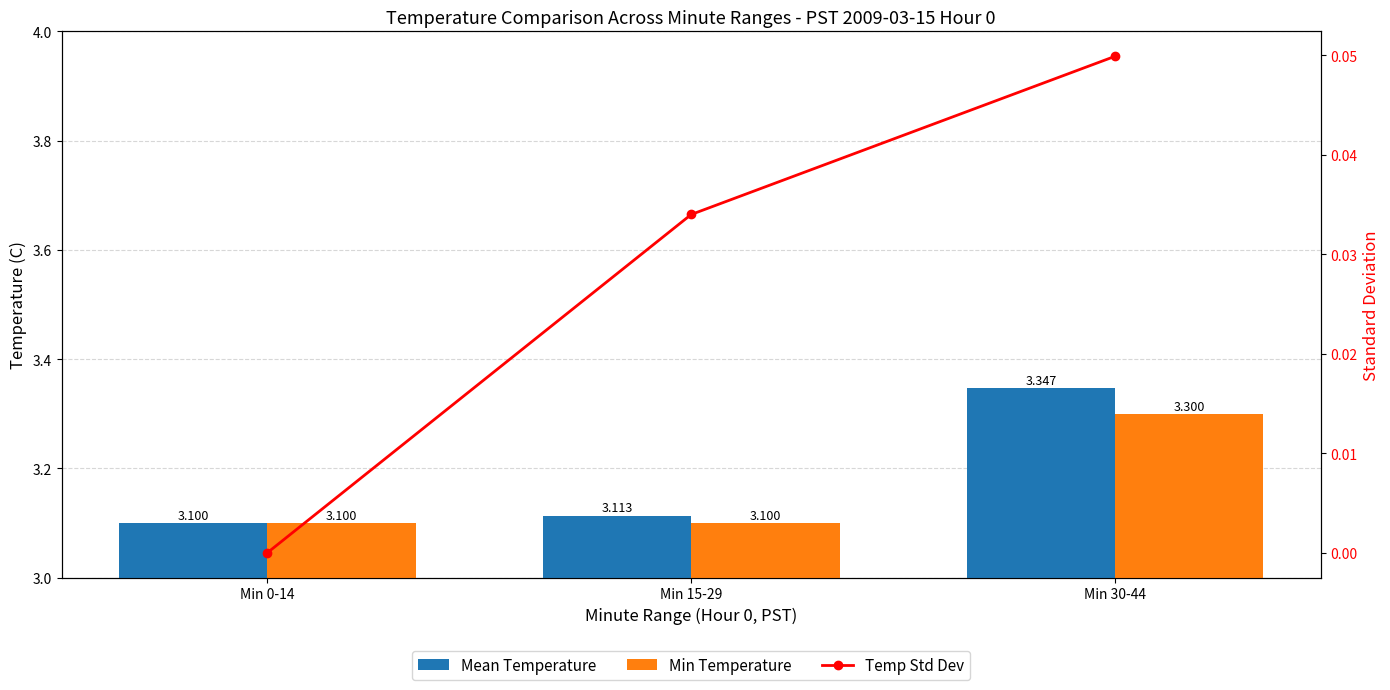

What is the sum of the Min Temperature values at Min 30-44 and Min 15-29?

6.4